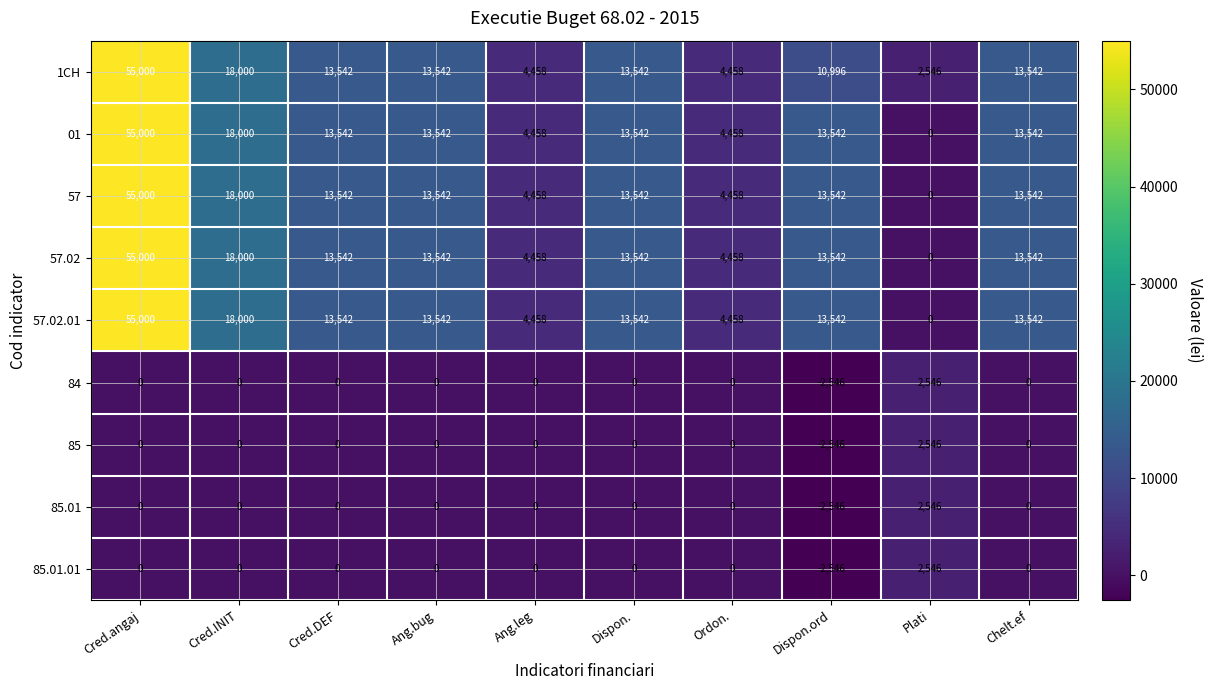

What is the spread (max minus min) of values at Ang.bug?

13542